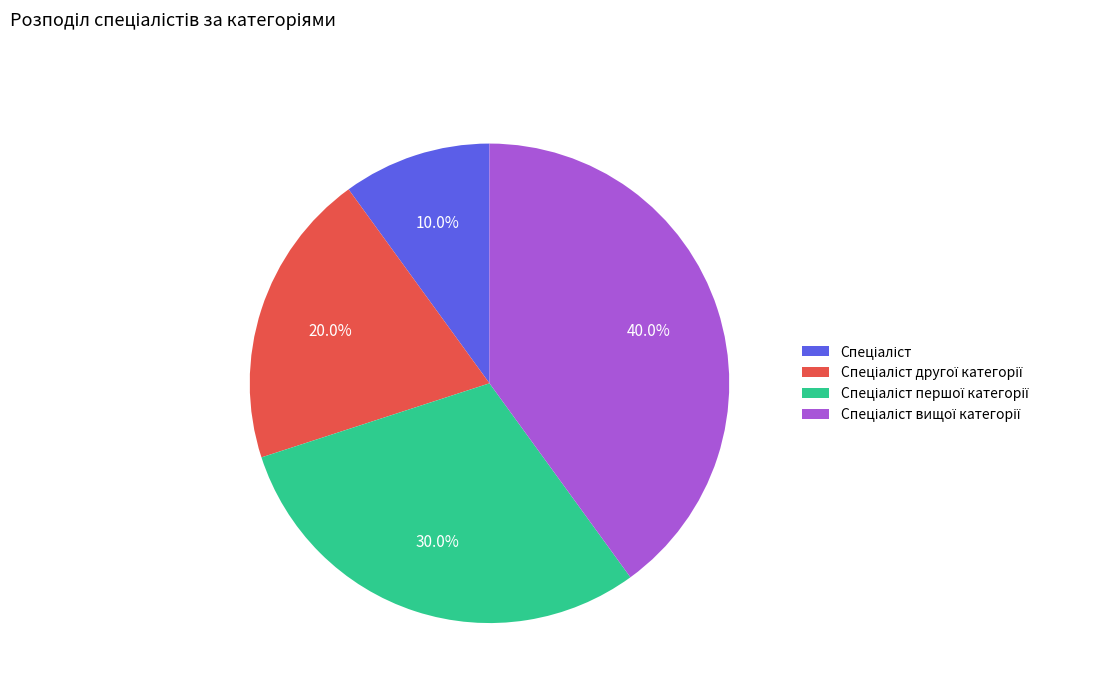

Does any single category account for the majority?

No